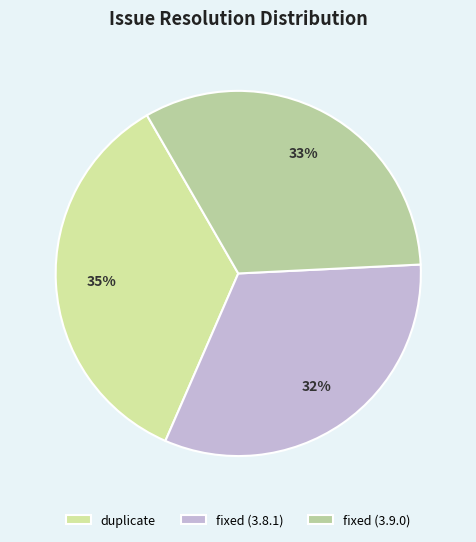

Count the number of slices in the pie.

3